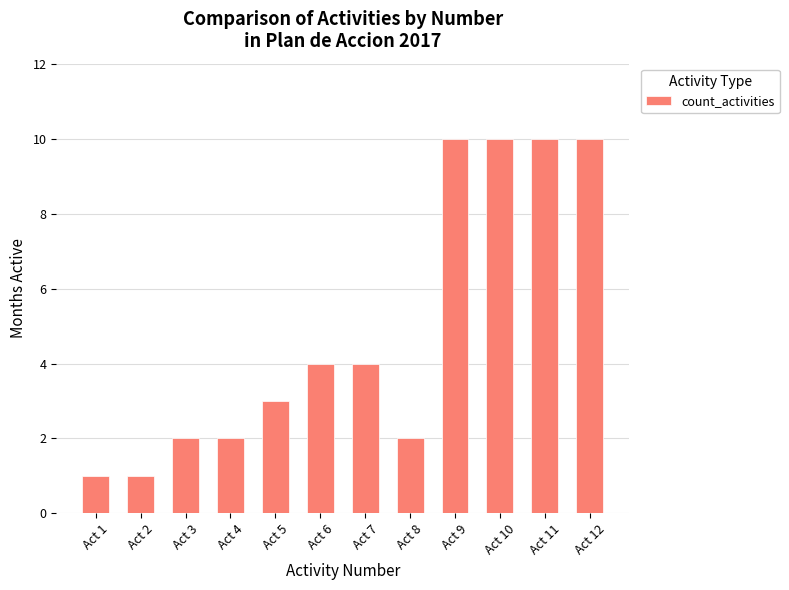

Reading left to right, extract all data points from this chart.

1	1	2	2	3	4	4	2	10	10	10	10